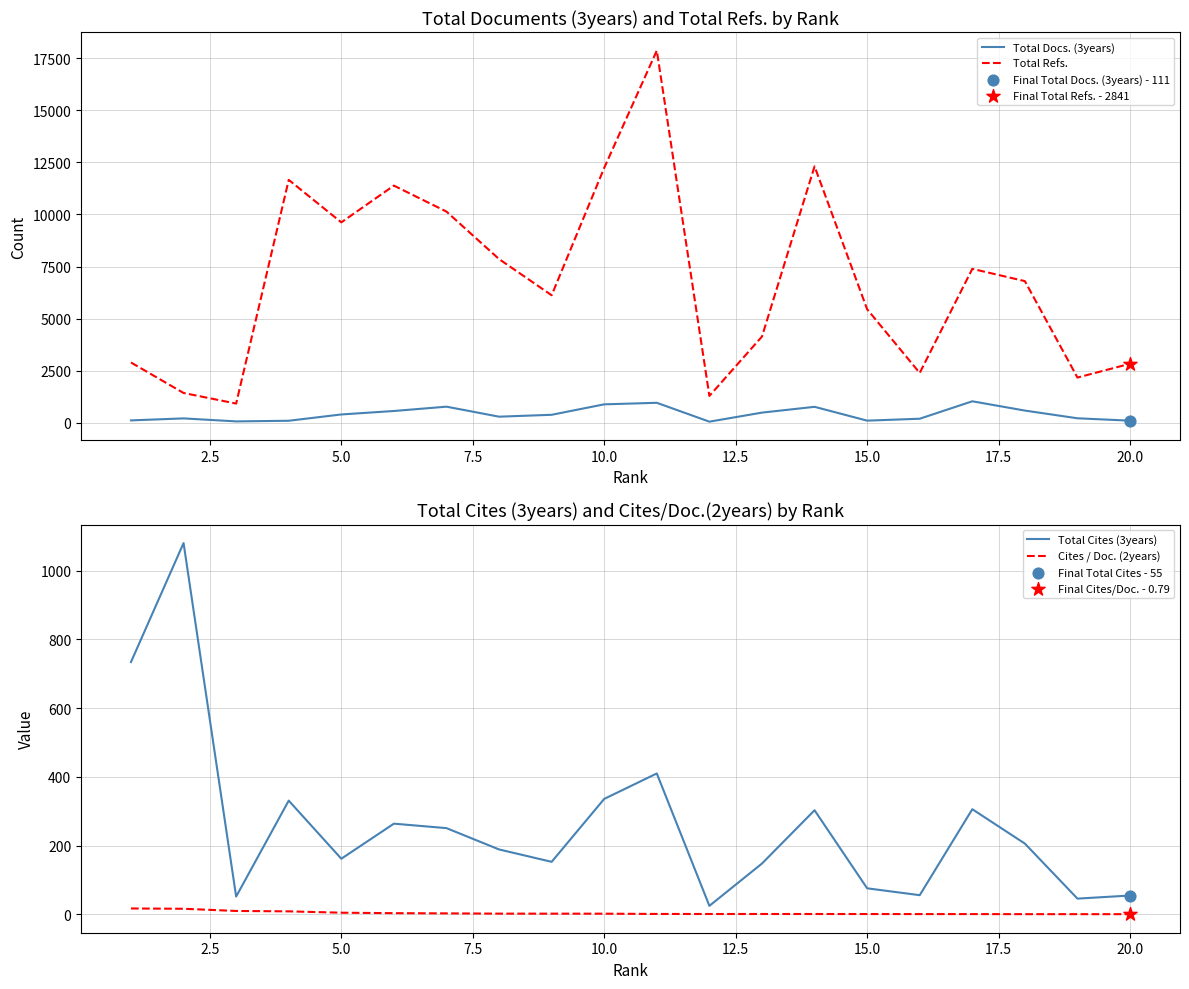

Which series contains the lowest Y value?

Cites / Doc. (2years)